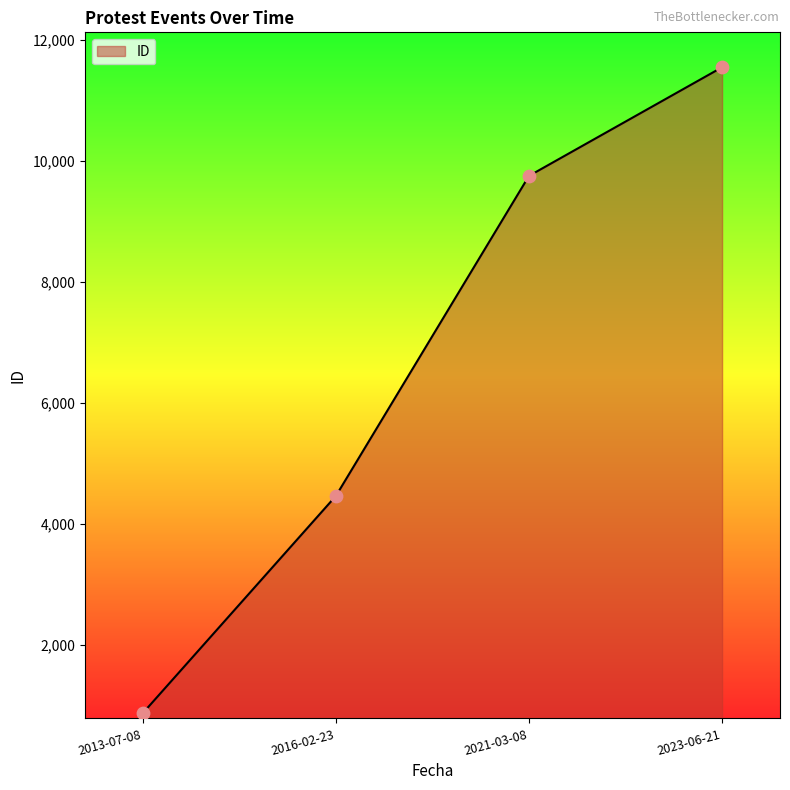

Which has a higher value, 2013-07-08 or 2023-06-21?

2023-06-21